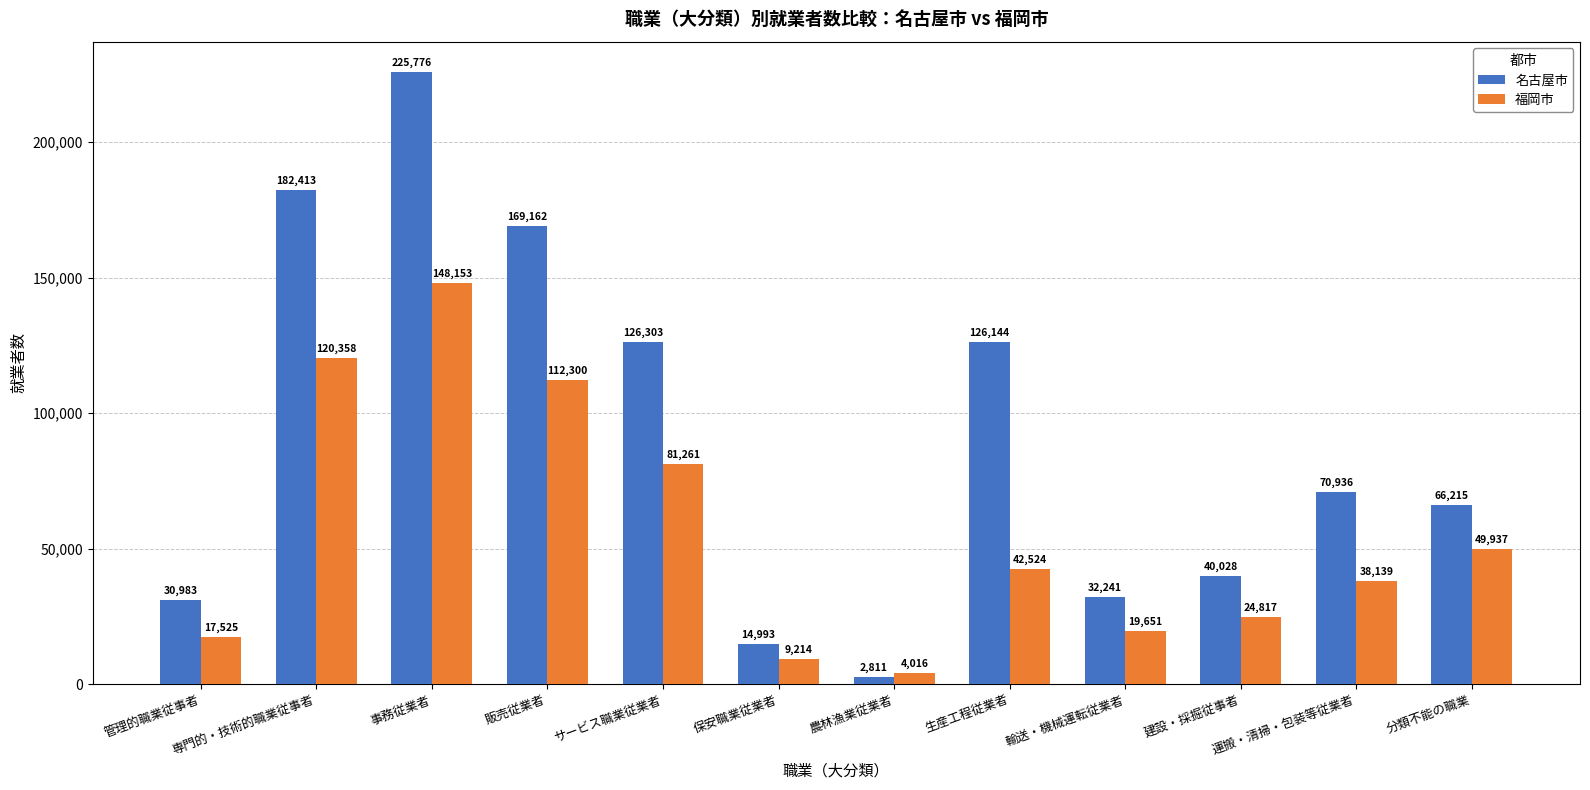

The 福岡市 series shows 56663 at サービス職業従業者. True or false?

False